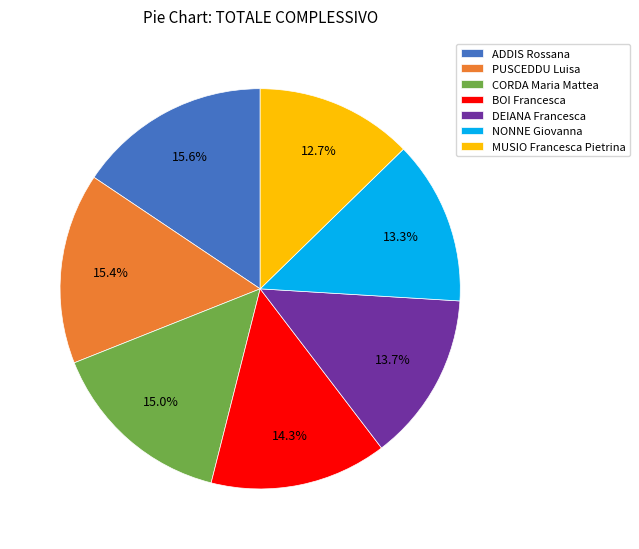

Combined, what portion of the pie is BOI Francesca and PUSCEDDU Luisa?

29.7%